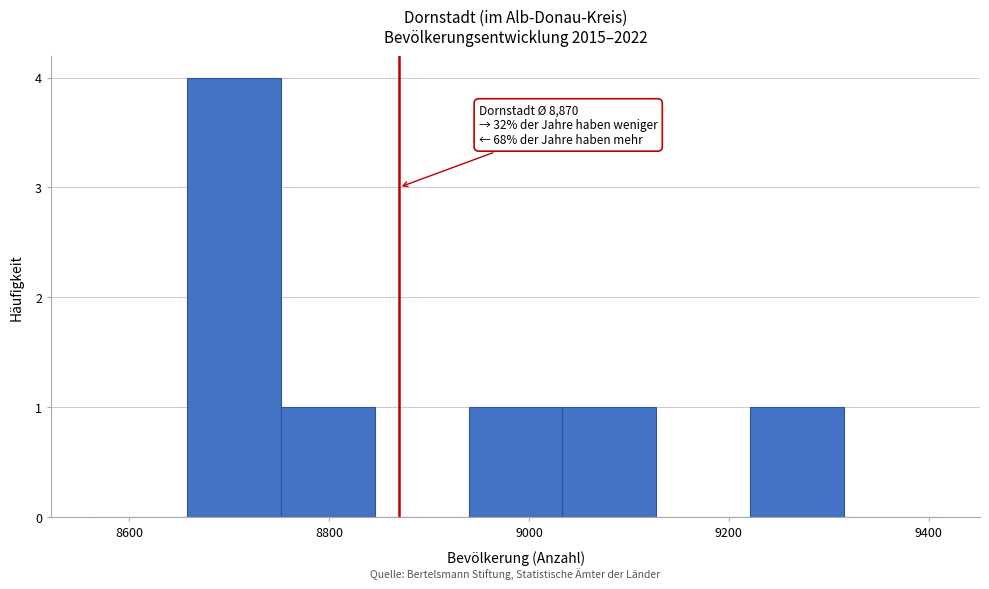

Which range on the x-axis has the tallest bar?

8660 to 8760